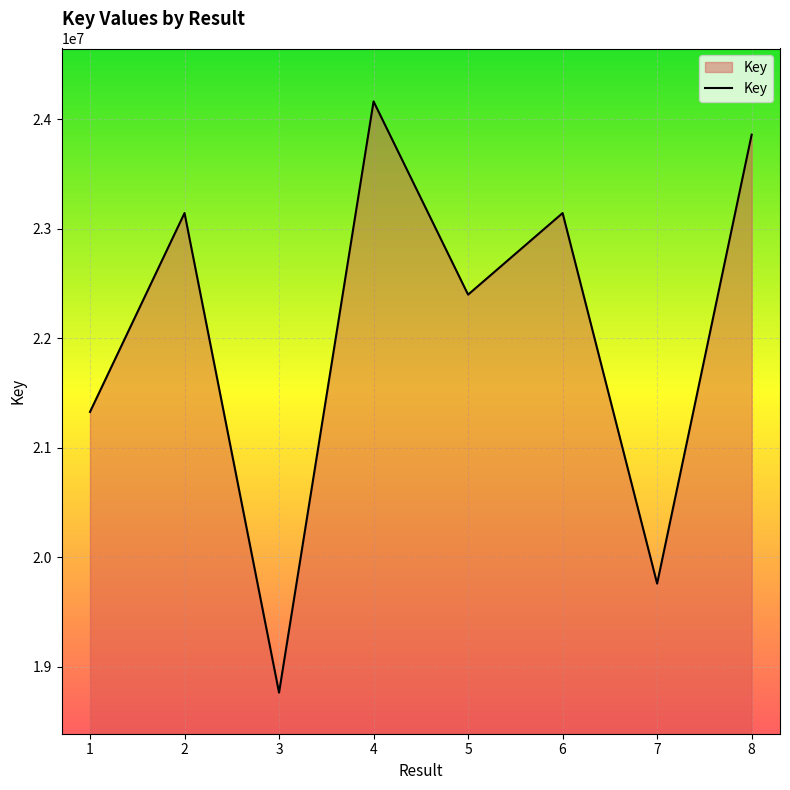

Does the chart display data point markers on the line(s)?

No